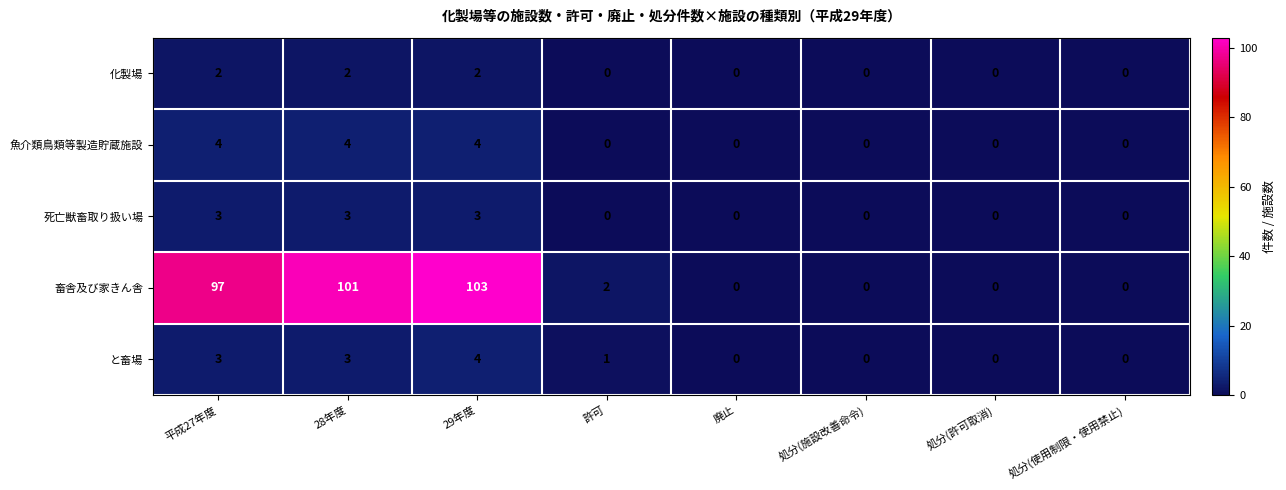

Count the と畜場 values in the range 0 to 3.

7